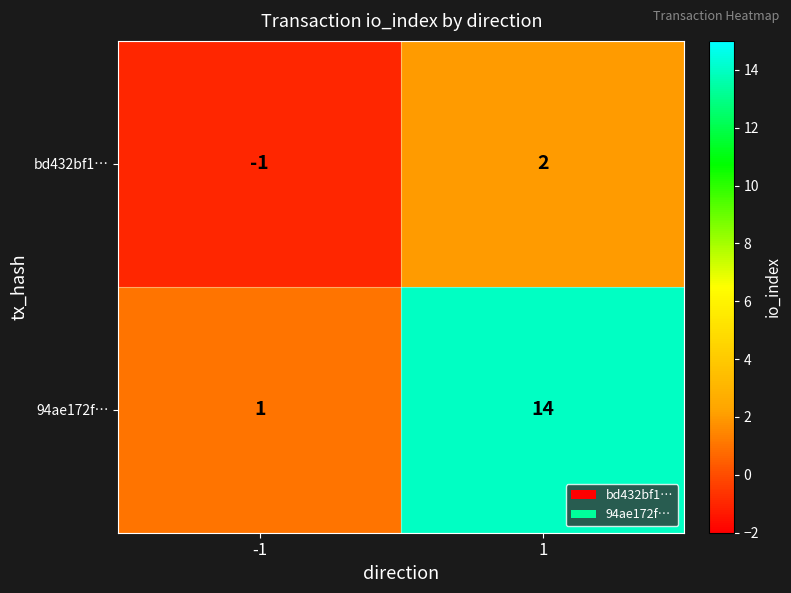

Rank the series by their average value, from highest to lowest.

94ae172f…, bd432bf1…